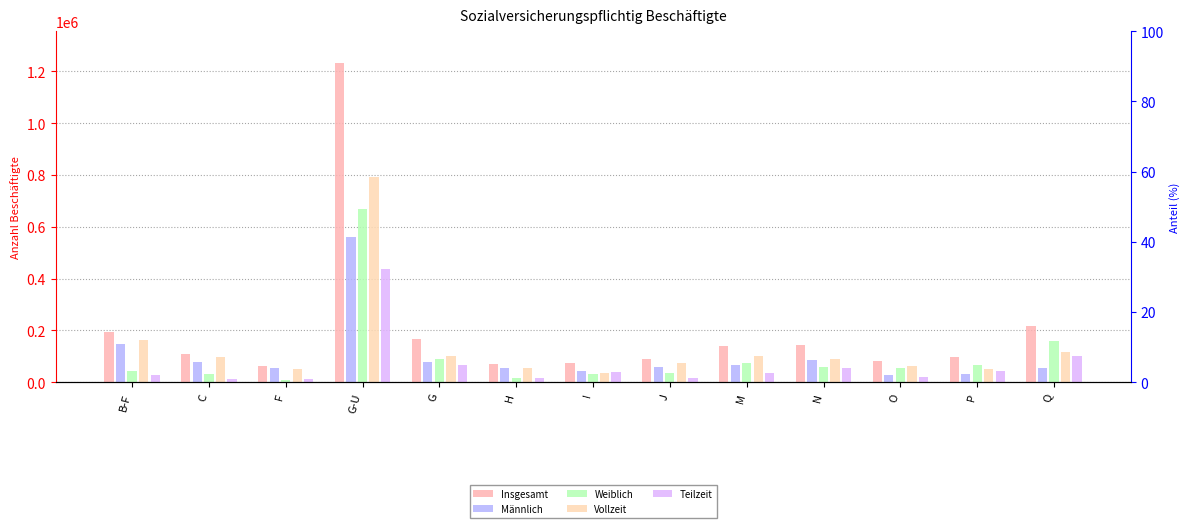

What are all the series names shown in the legend?

Insgesamt, Männlich, Weiblich, Vollzeit, Teilzeit